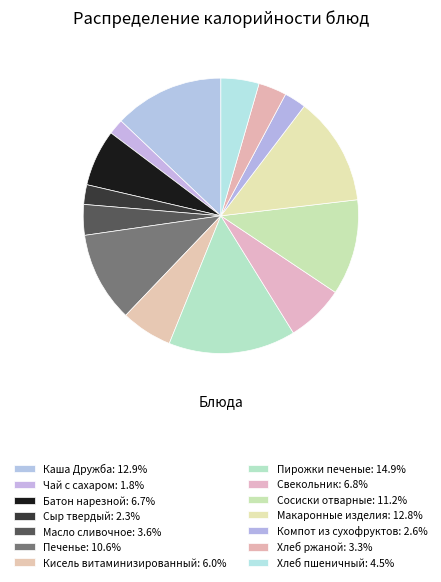

To the nearest percent, what is the difference between the largest and smallest slice percentages?

13%